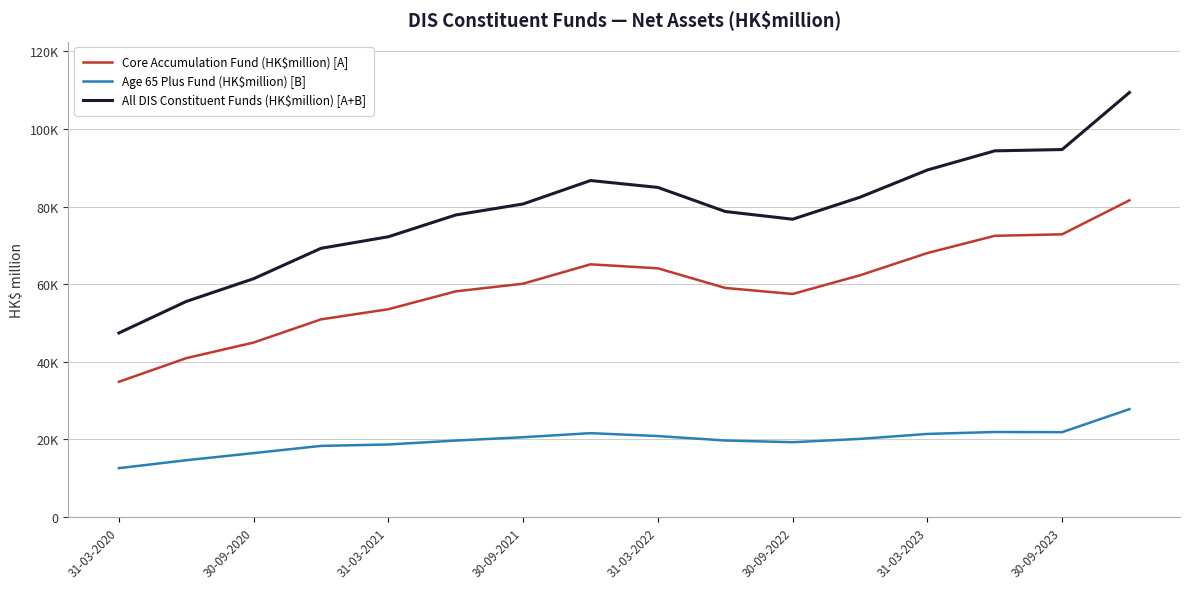

Is this an area chart (filled region under the line)?

No